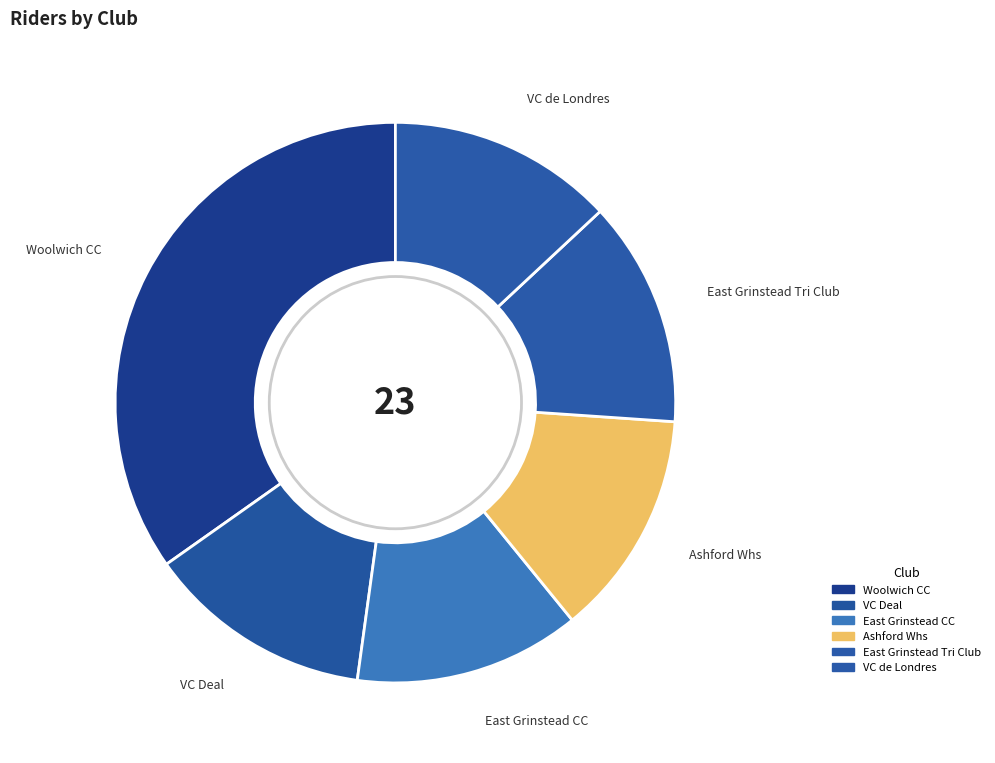

The VC Deal slice represents 13% of the pie. True or false?

True